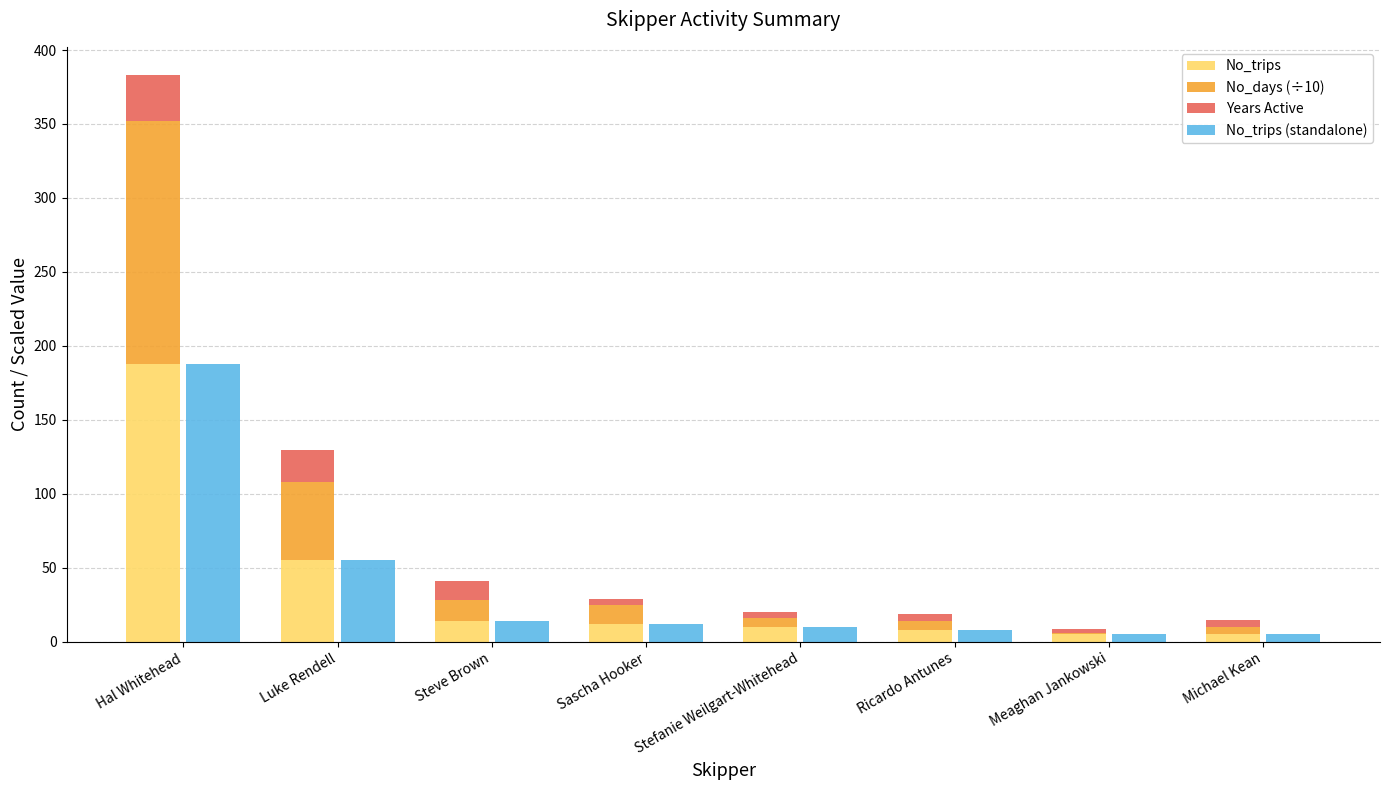

Between Luke Rendell and Michael Kean, which is larger?

Luke Rendell